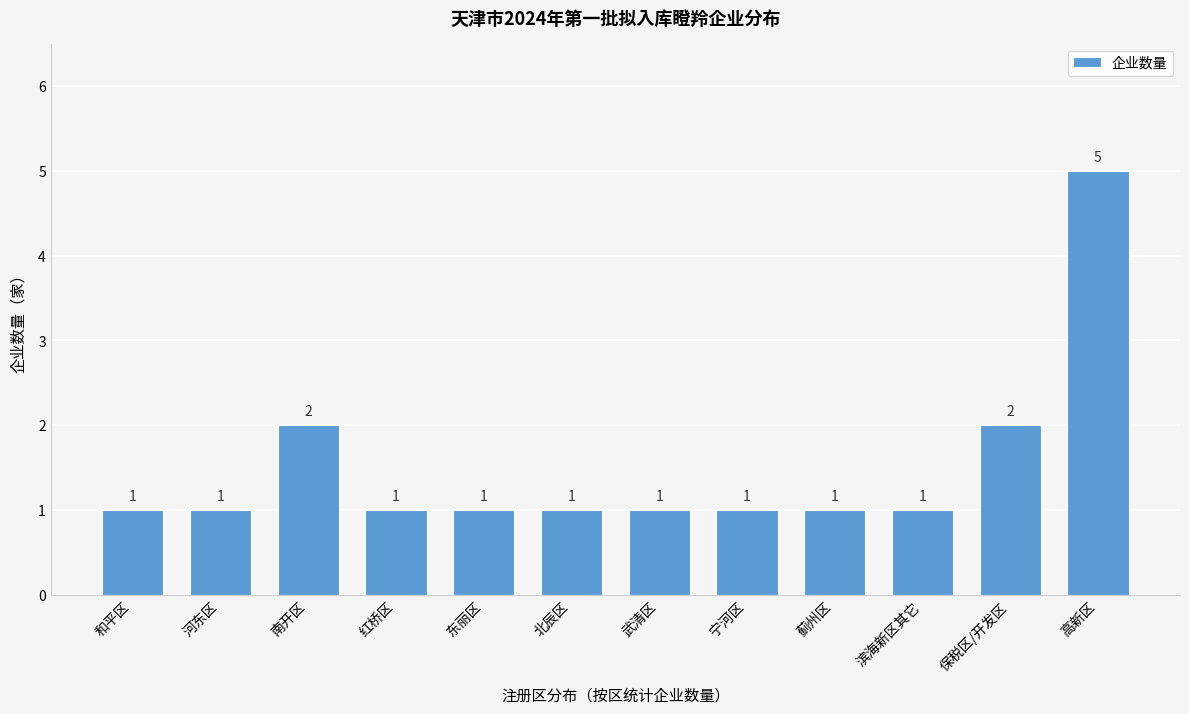

Reading left to right, list all the values displayed in this chart.

和平区=1	河东区=1	南开区=2	红桥区=1	东丽区=1	北辰区=1	武清区=1	宁河区=1	蓟州区=1	滨海新区其它=1	保税区/开发区=2	高新区=5